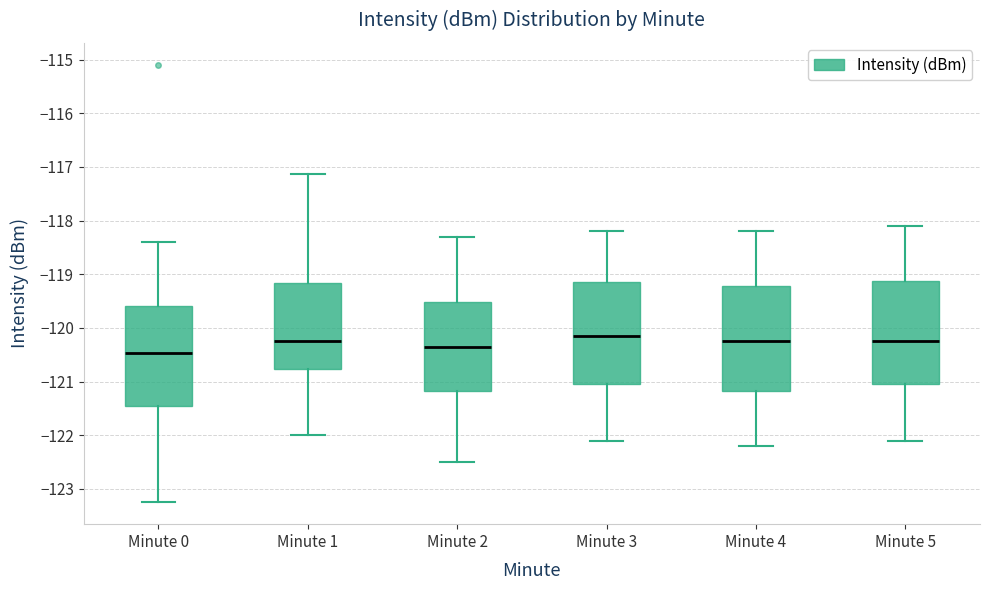

Reading left to right, read every box against the y-axis: the position of its median line, the range the box covers, and the ends of its whiskers. The values are not printed on the chart, so give them approximately, as read against the axis.

Minute 0: median -120.5, box -121.4 to -119.6, whiskers -123.2 to -118.4
Minute 1: median -120.2, box -120.8 to -119.2, whiskers -122.0 to -117.1
Minute 2: median -120.3, box -121.2 to -119.5, whiskers -122.5 to -118.3
Minute 3: median -120.1, box -121.0 to -119.1, whiskers -122.1 to -118.2
Minute 4: median -120.2, box -121.2 to -119.2, whiskers -122.2 to -118.2
Minute 5: median -120.2, box -121.0 to -119.1, whiskers -122.1 to -118.1